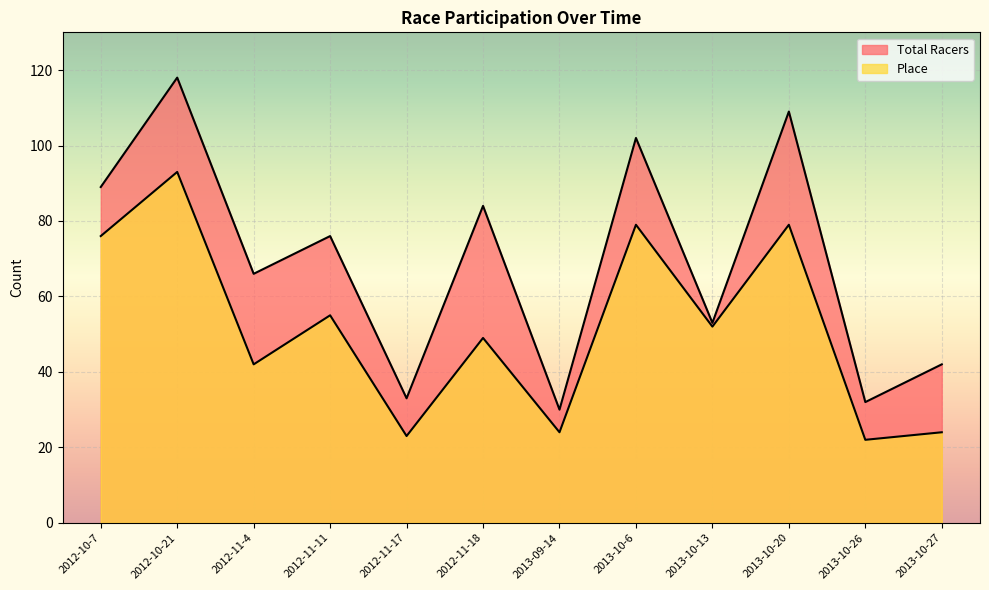

At which category is the sum across all series the highest?

2012-10-21